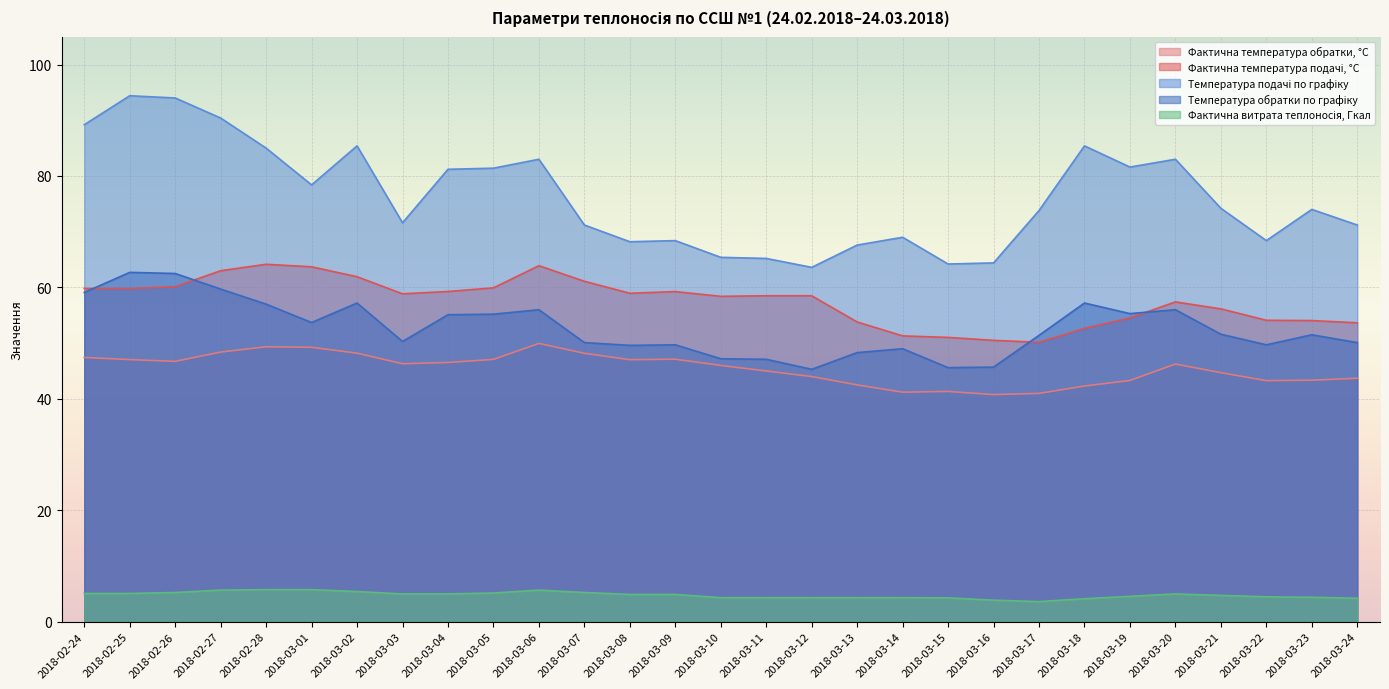

Between 2018-03-05 and 2018-03-08, which is larger?

2018-03-05